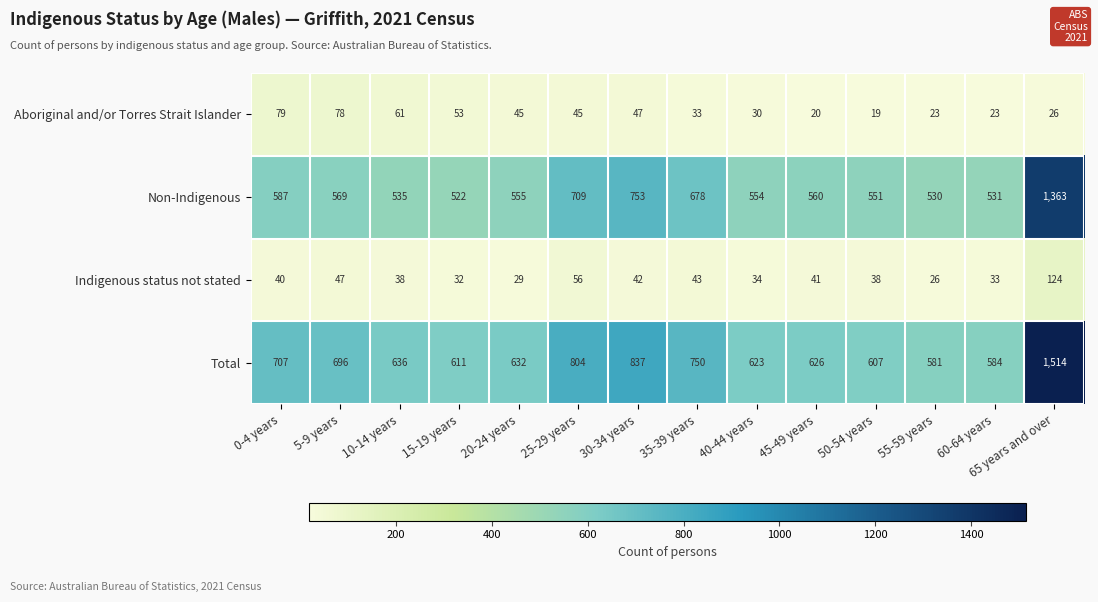

The Non-Indigenous series shows 554 at 40-44 years. True or false?

True